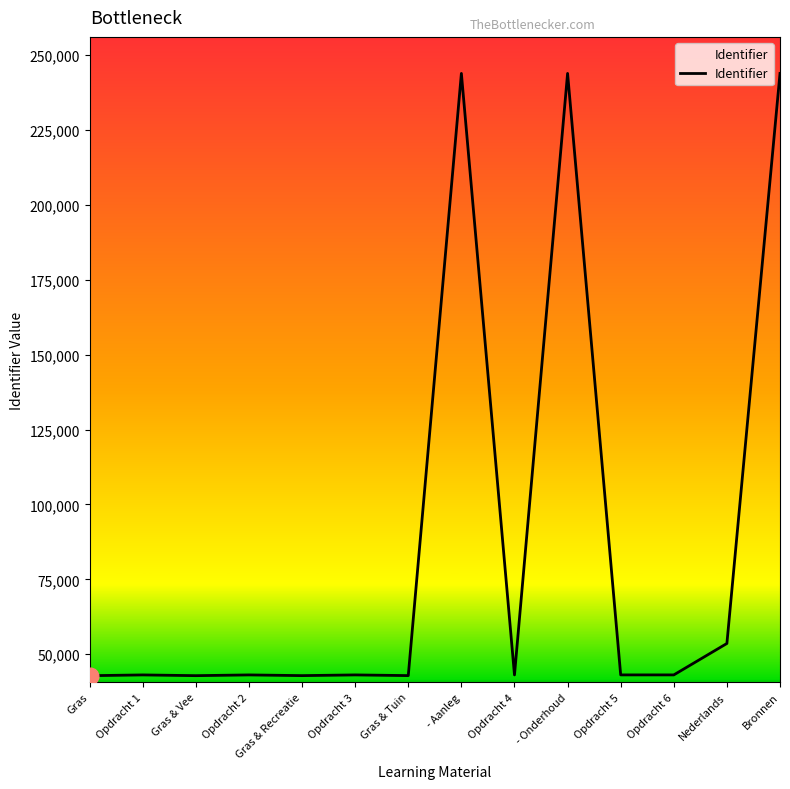

Is this an area chart (filled region under the line)?

No